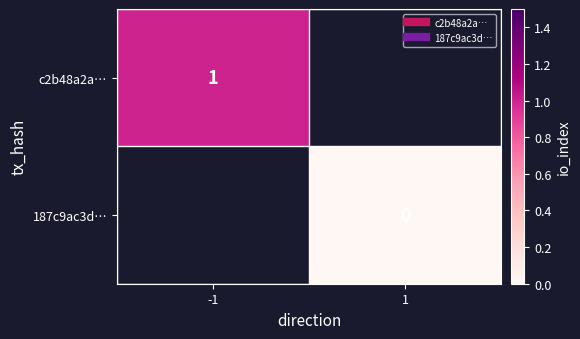

List the labels in order of 187c9ac3d… value, largest first.

-1, 1